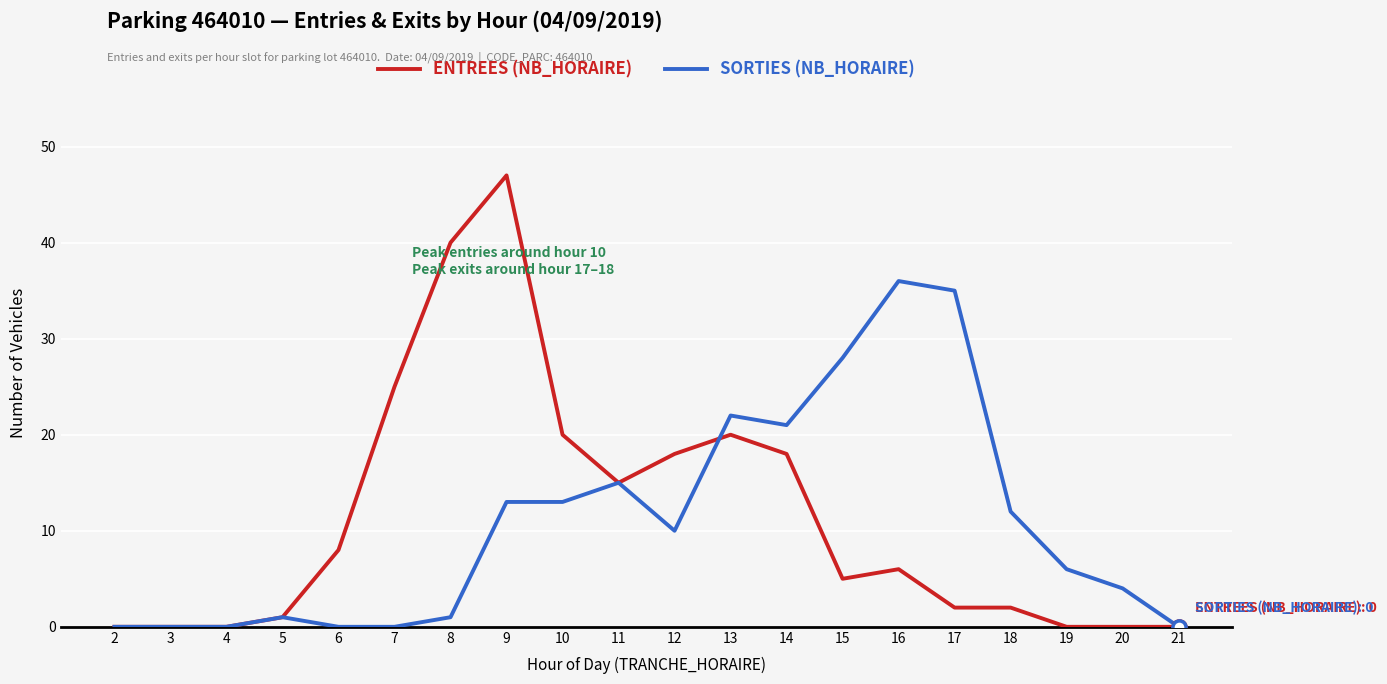

At 15, list the series in order from smallest to largest.

ENTREES (NB_HORAIRE), SORTIES (NB_HORAIRE)